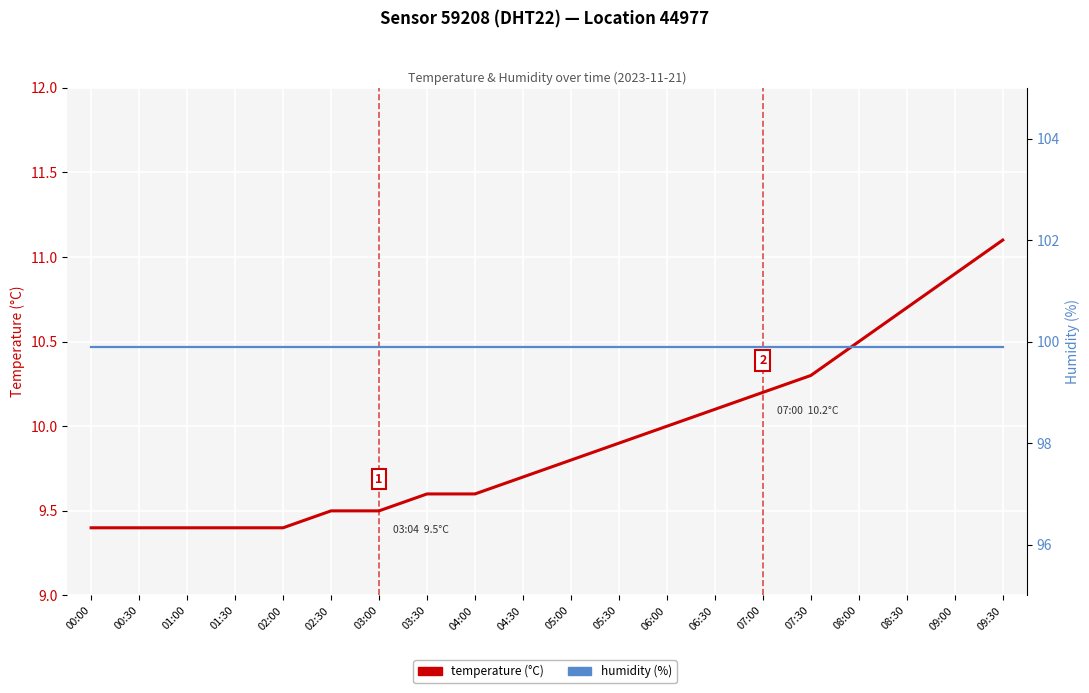

True or false: humidity (%) has more than 1 points higher than both neighbors.

False